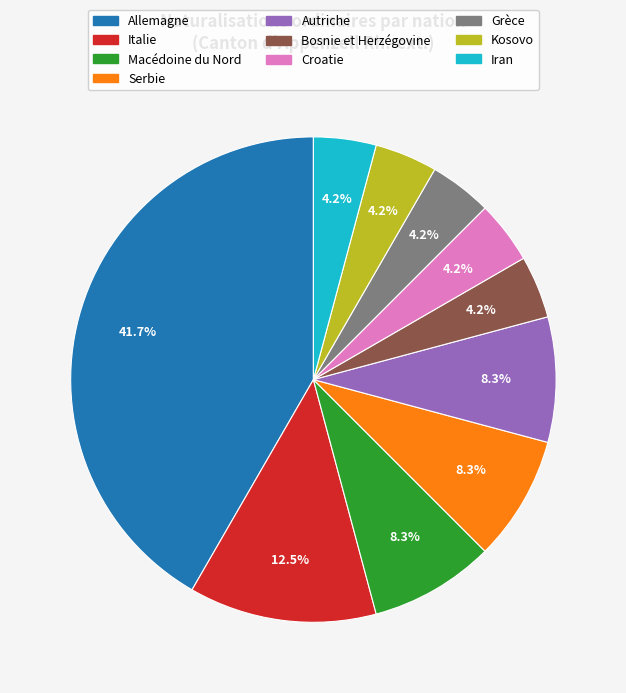

Count the number of slices in the pie.

10